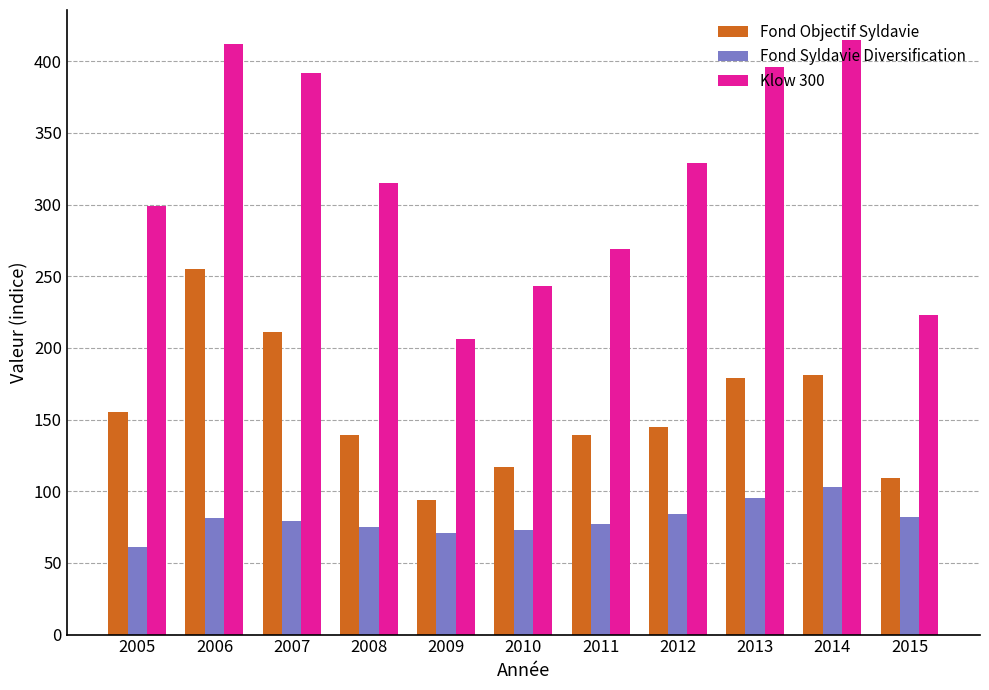

What is the smallest value displayed?

61